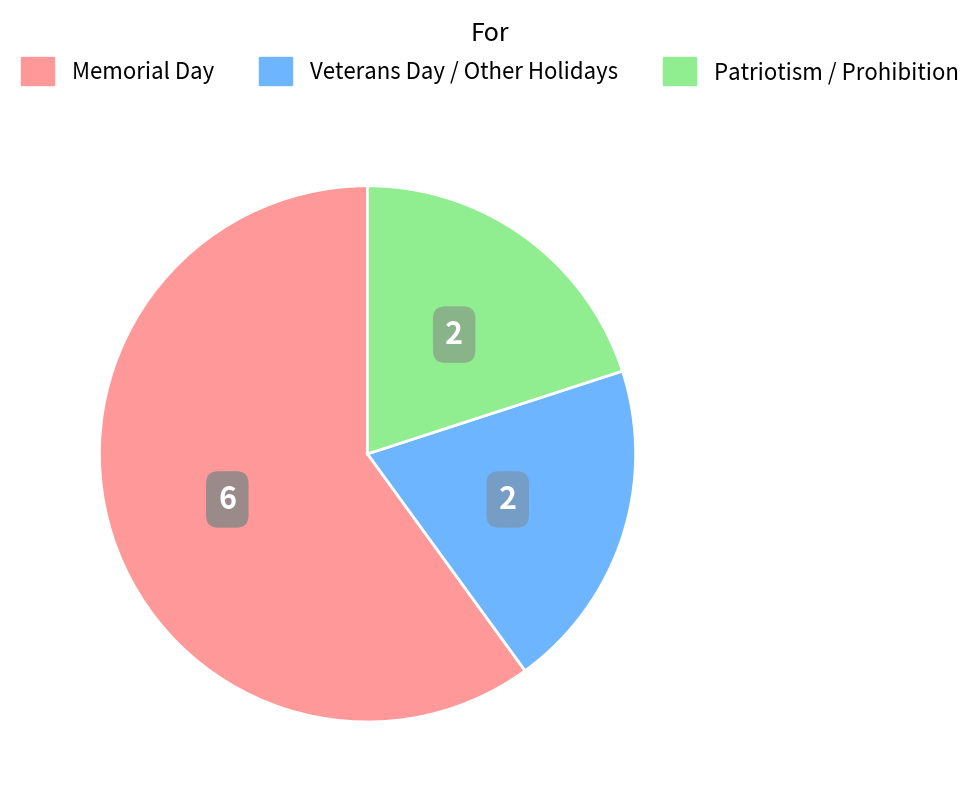

Is there a majority slice in this chart?

Yes